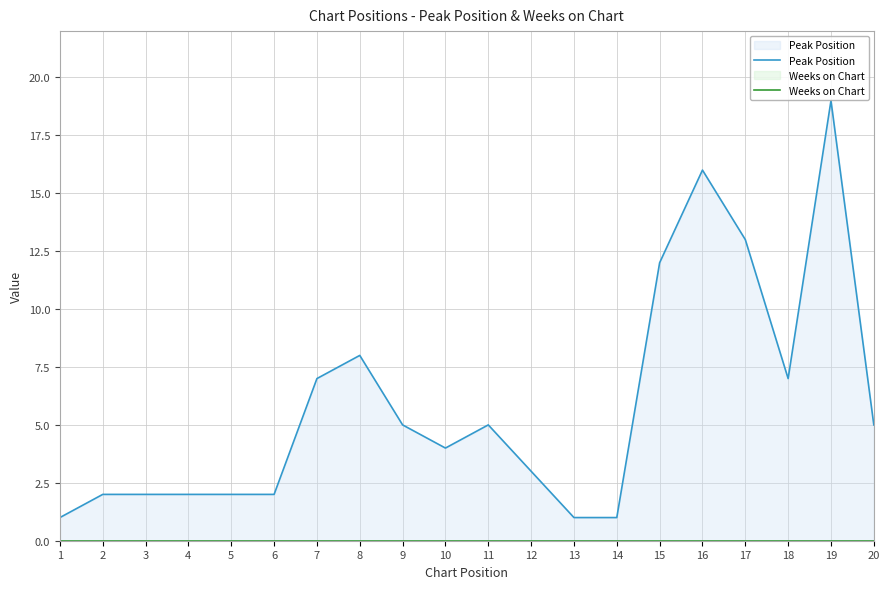

Which category has the highest value in the Peak Position series?

19